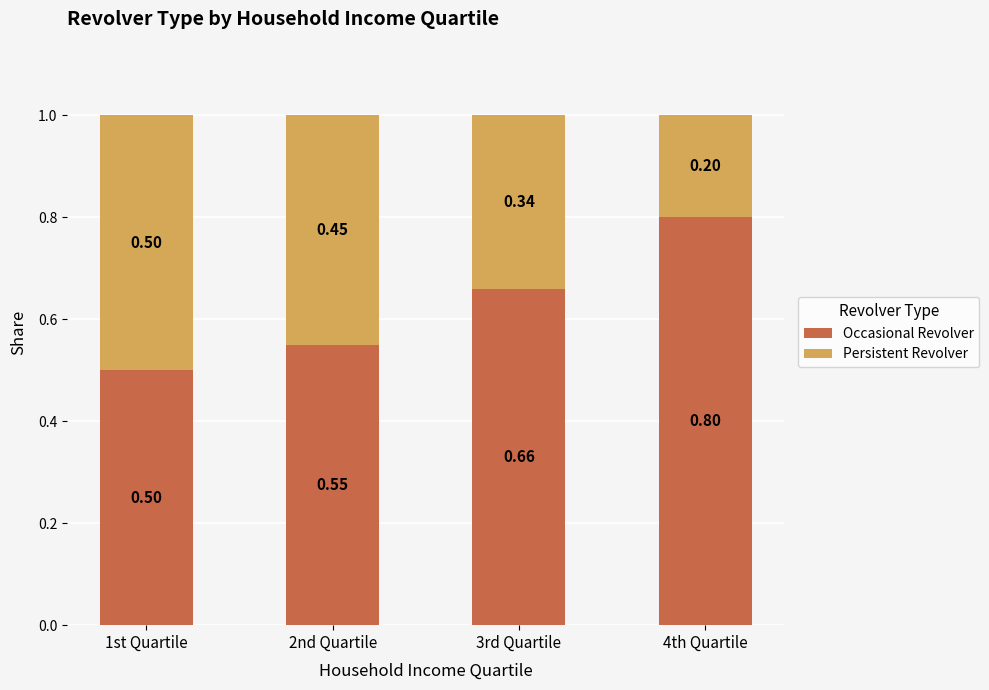

What is the total value across all series at 1st Quartile?

1.0